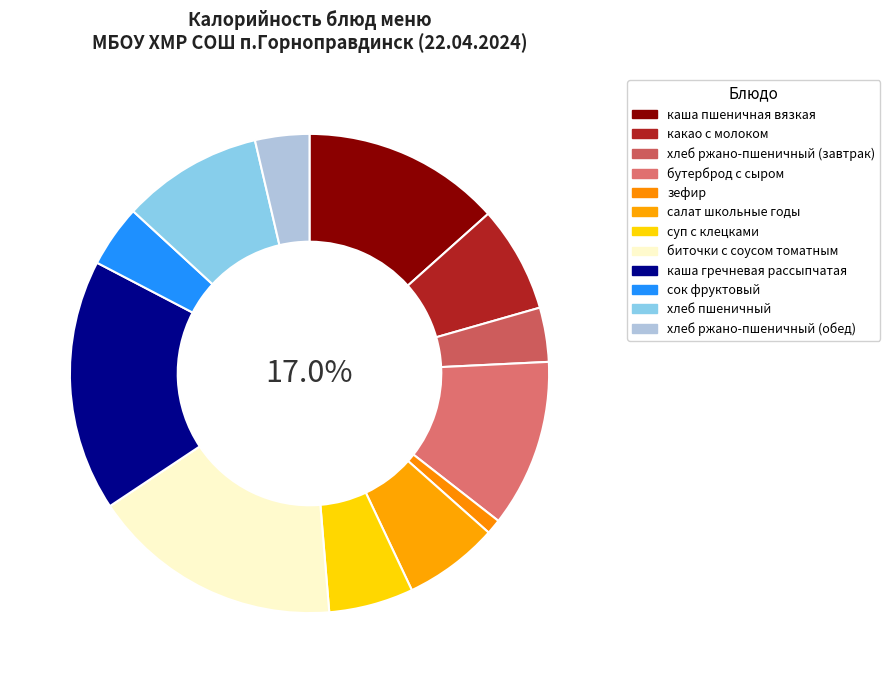

How many slices are in this pie chart?

12